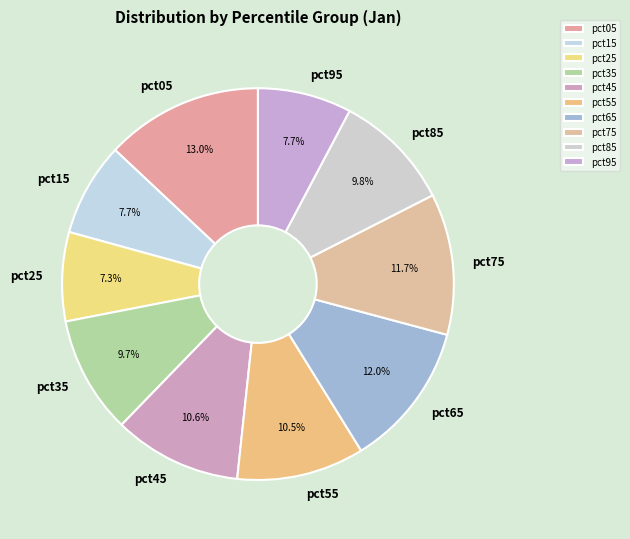

What is the largest slice in the pie chart?

pct05